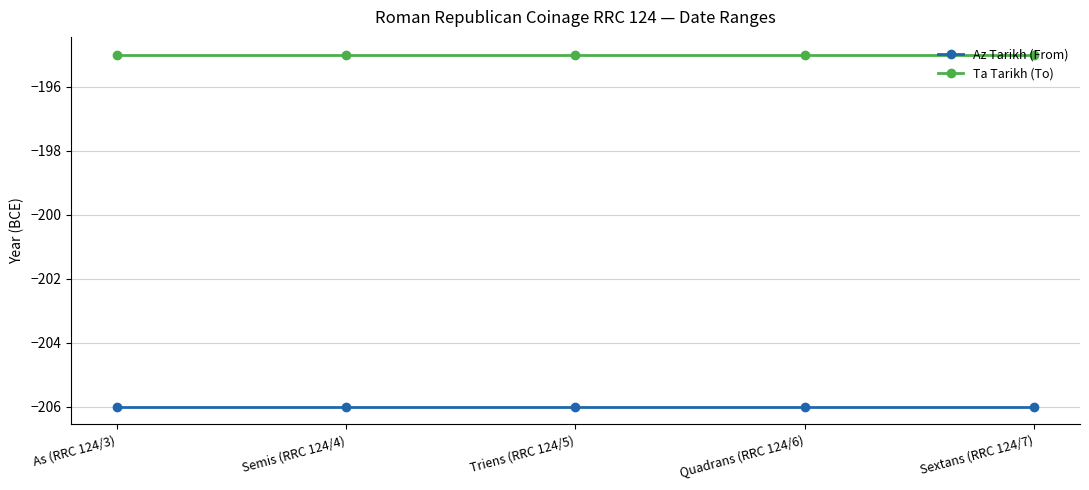

Is it true that Az Tarikh (From) equals -369 at Quadrans (RRC 124/6)?

False